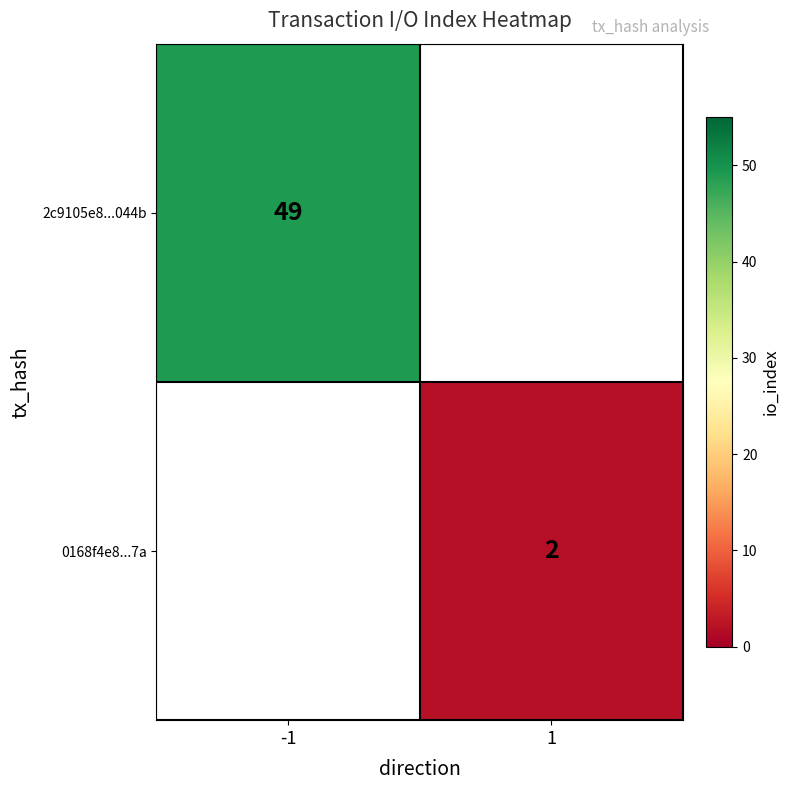

Is it true that 2c9105e8...044b equals 33 at -1?

False